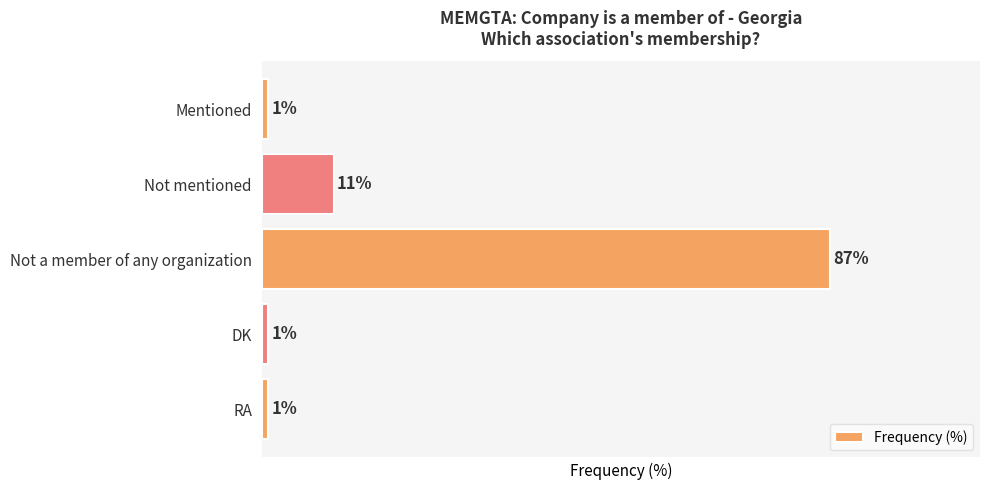

At which label is the value closest to 44?

Not mentioned